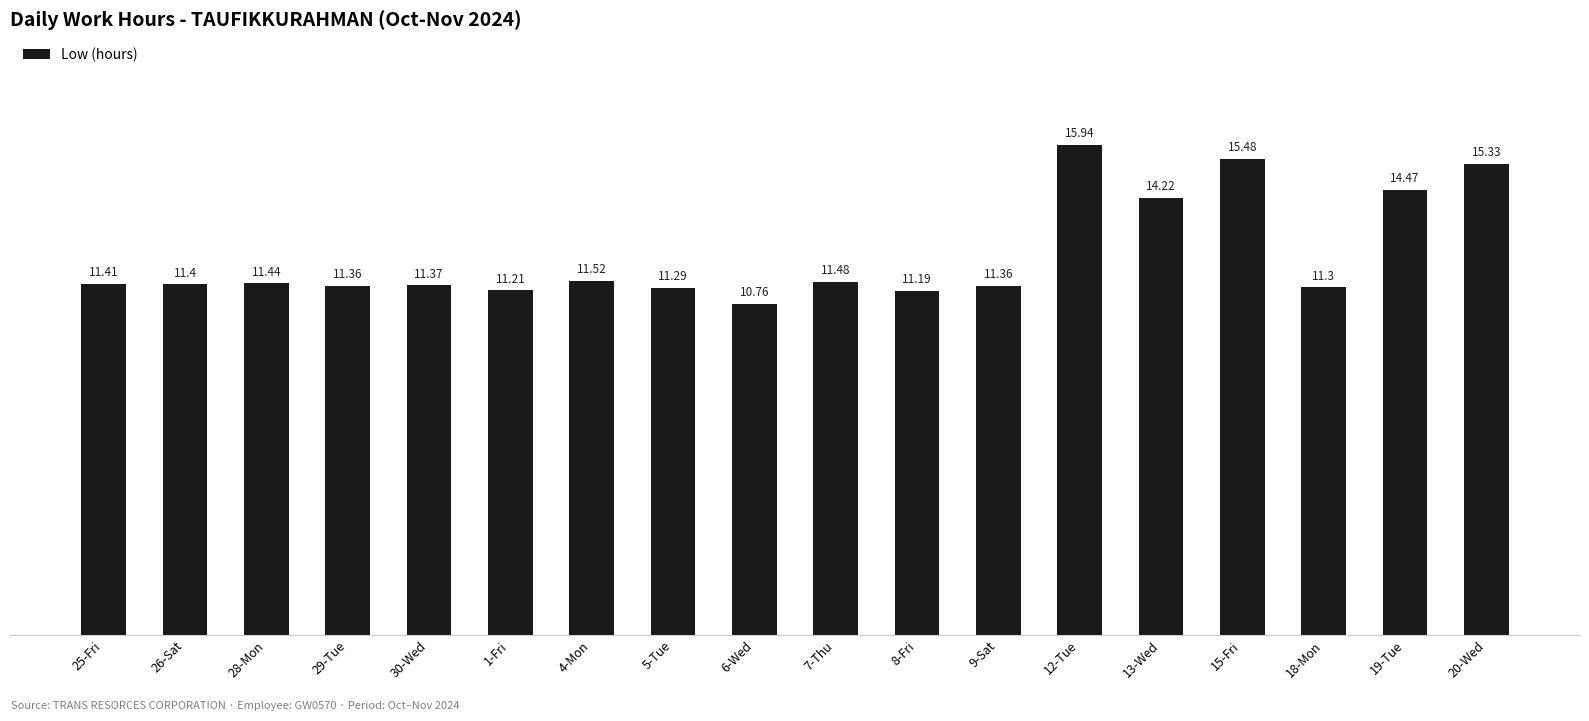

The chart shows a value of 19.2 at 1-Fri. True or false?

False